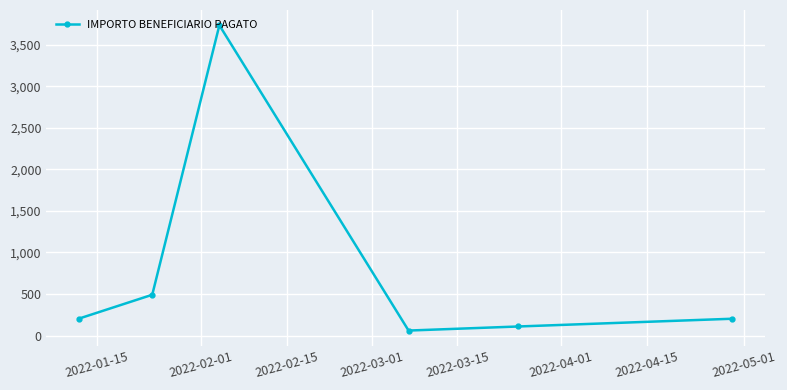

How many points are higher than both their immediate neighbors (excluding endpoints)?

1